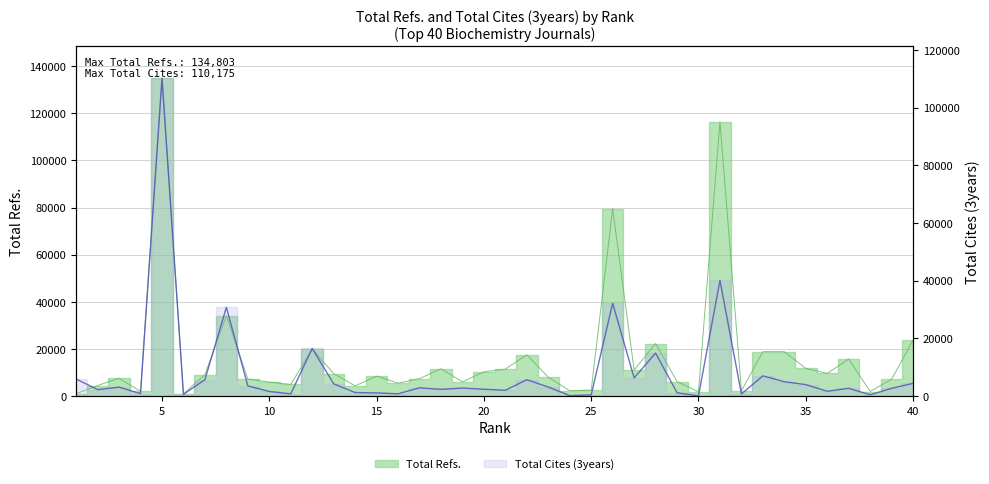

Where is Total Cites (3years) nearest to the value 55144?

31